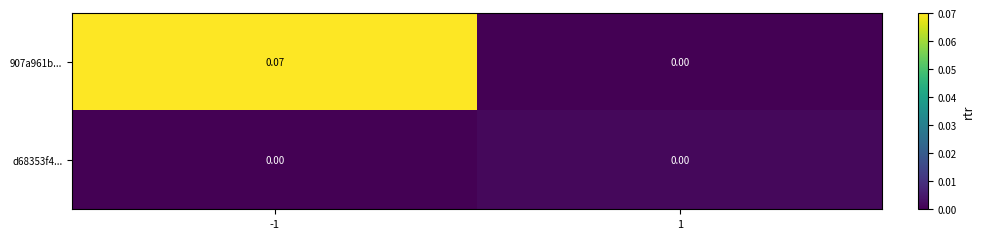

How many series are shown in this chart?

2